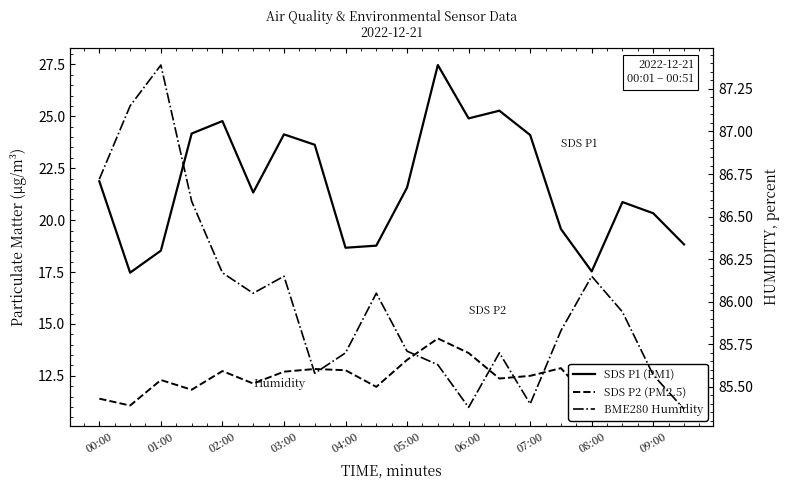

Which series changed the most between 13 and 18?

SDS P1 (PM1)